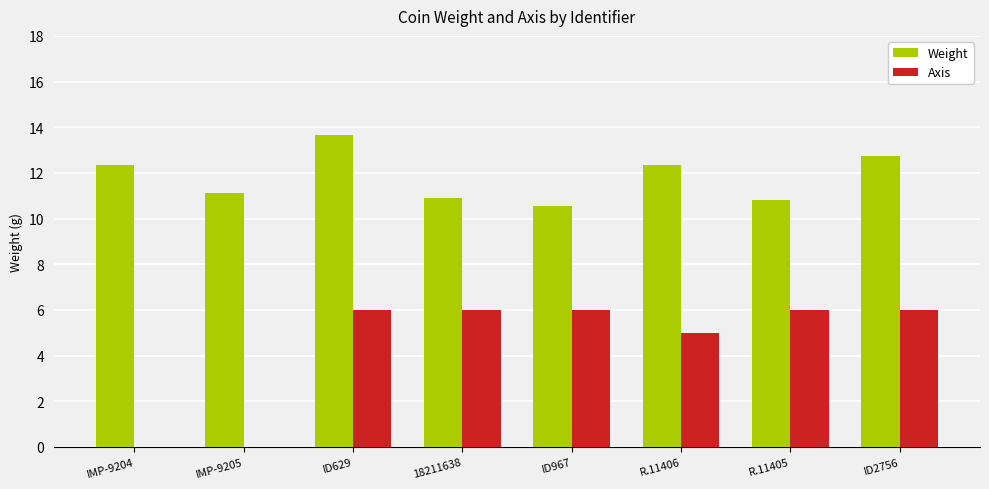

How many groups of bars are there?

8